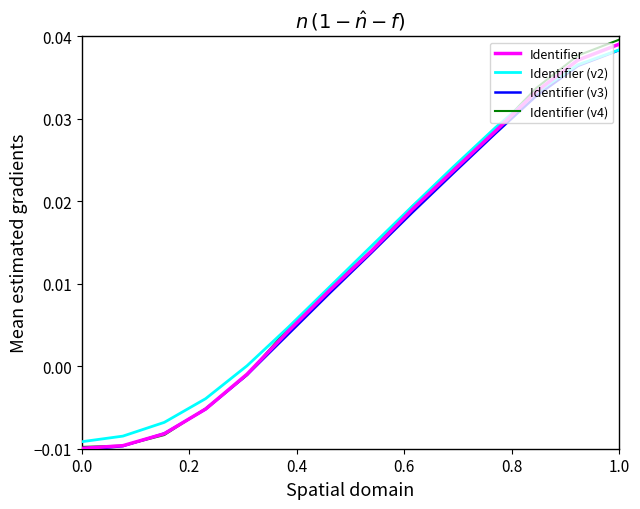

Which series has the largest range (max minus min)?

Identifier (v4)